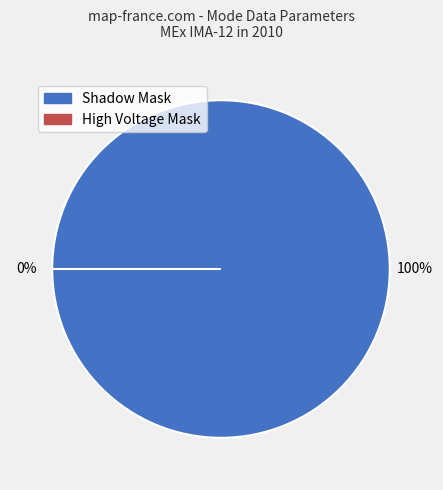

True or false: High Voltage Mask accounts for 1% of the total.

False